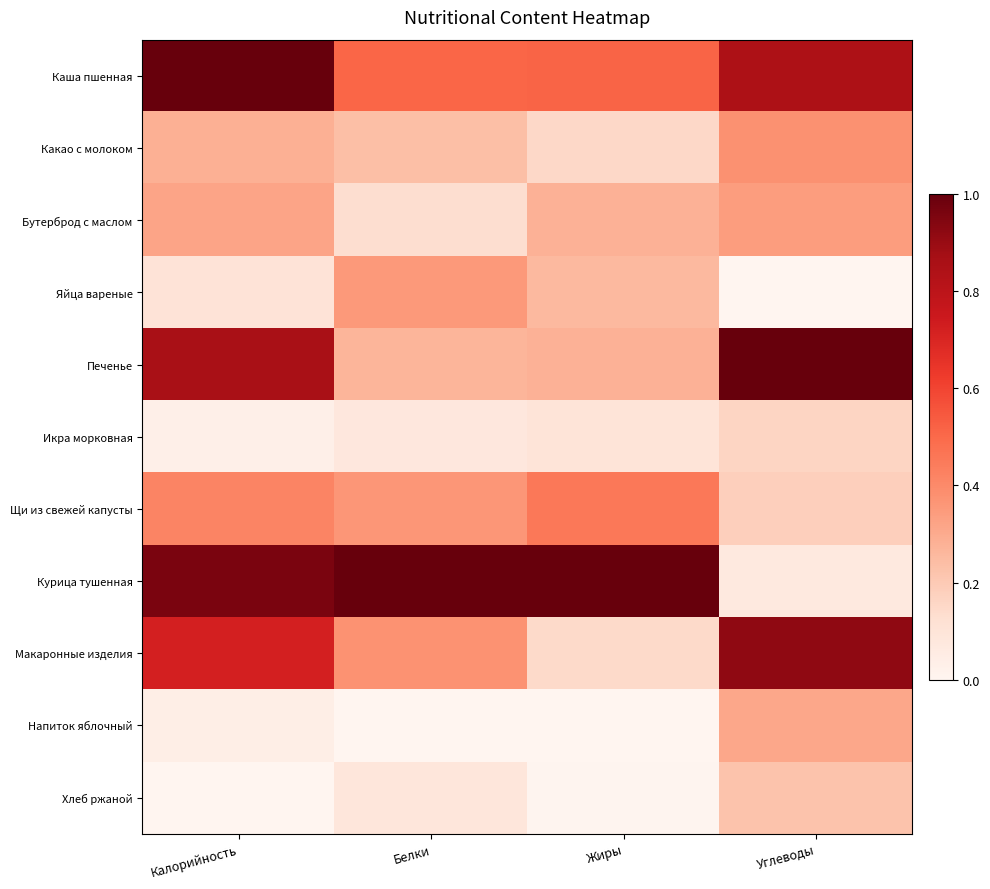

How many distinct data groups are displayed?

11